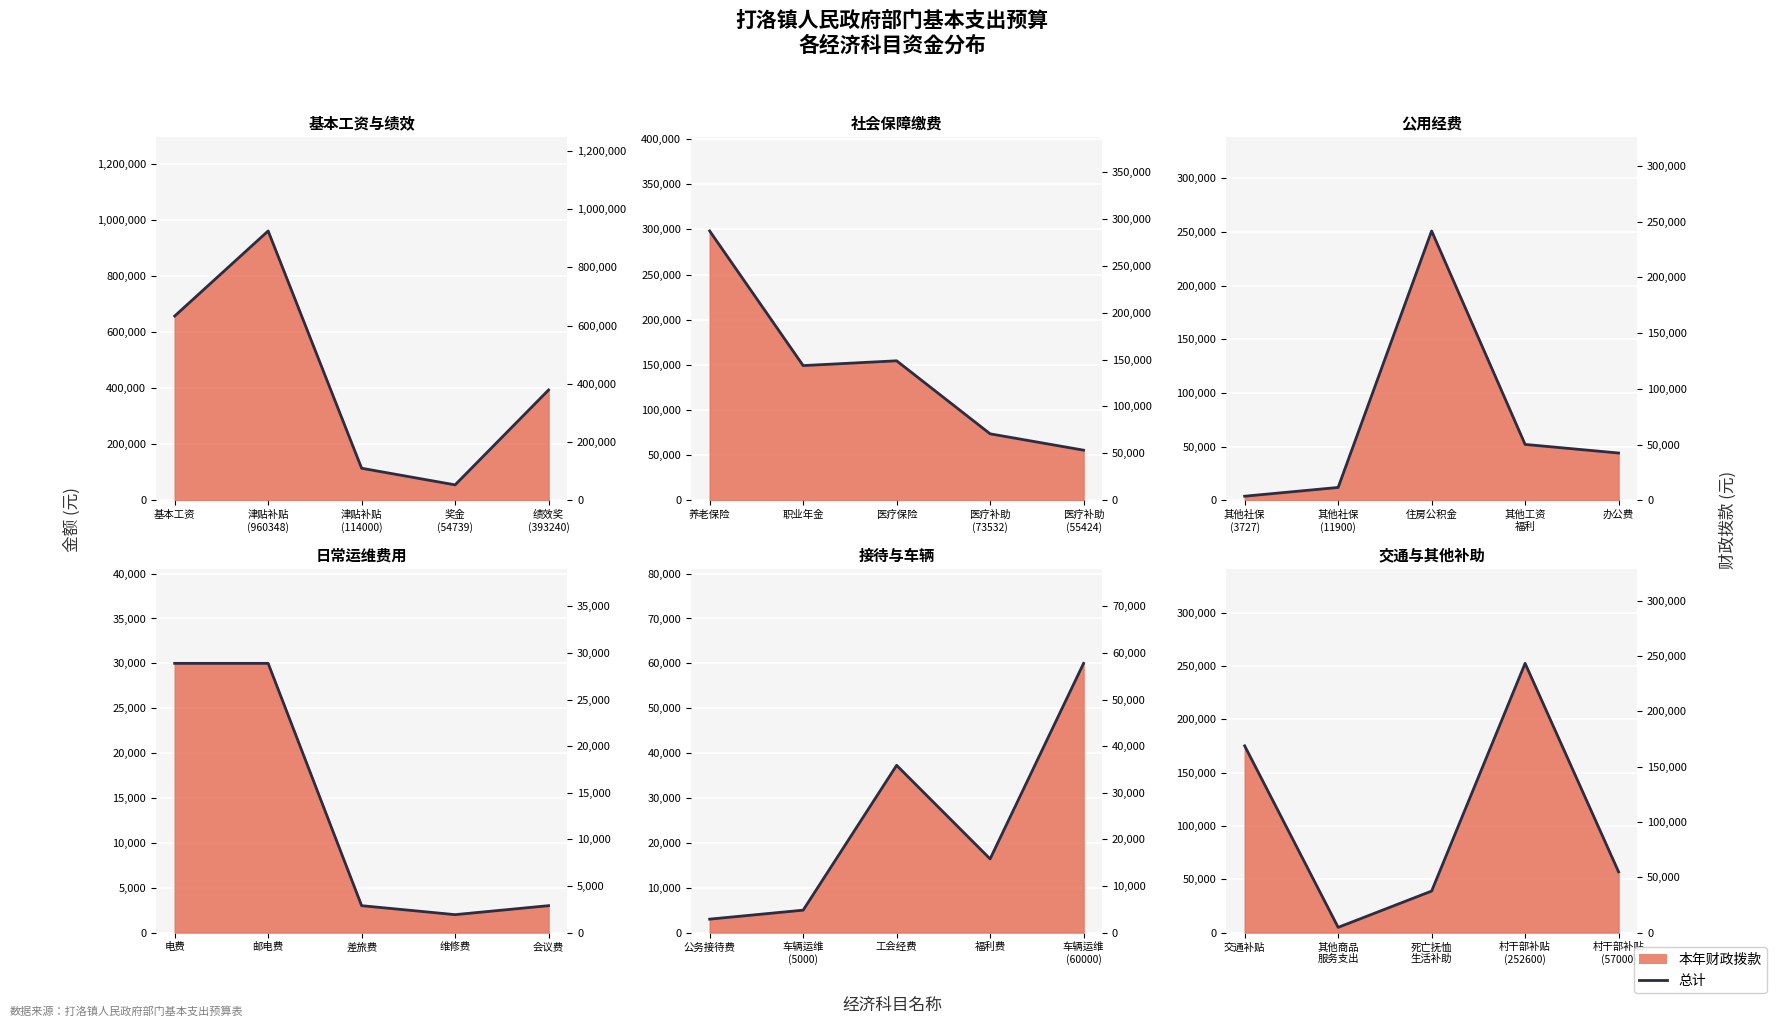

What position from the left is 奖金
(54739)?

4